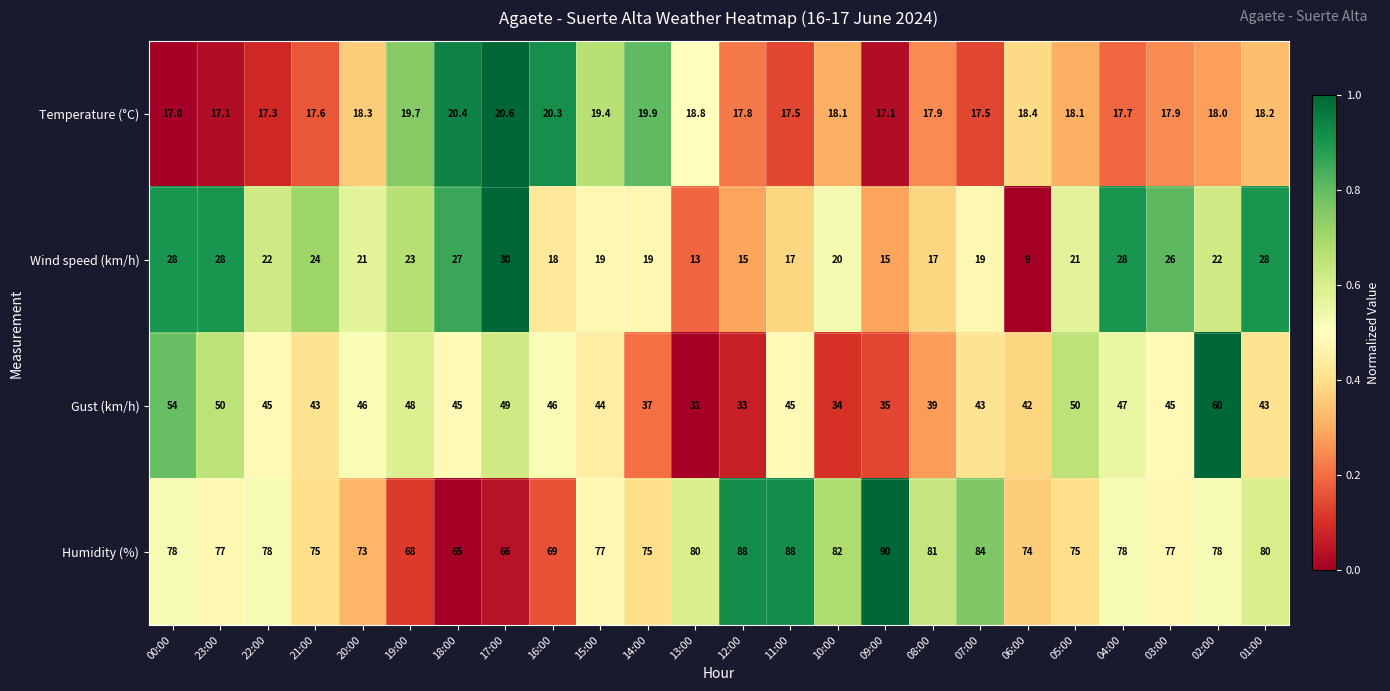

What is the difference between the Gust (km/h) values at 02:00 and 18:00?

15.0